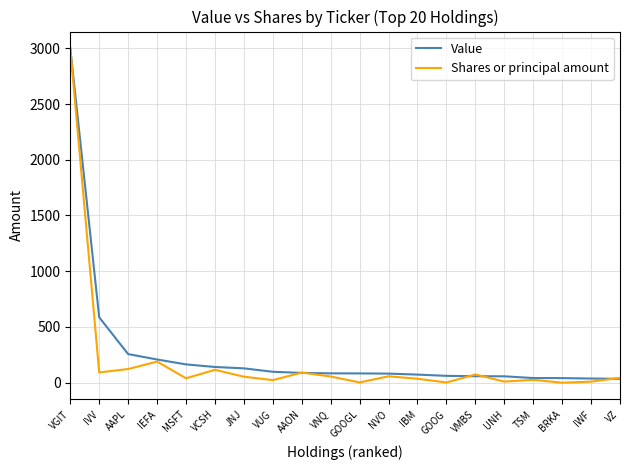

How many lines are shown in the chart?

2